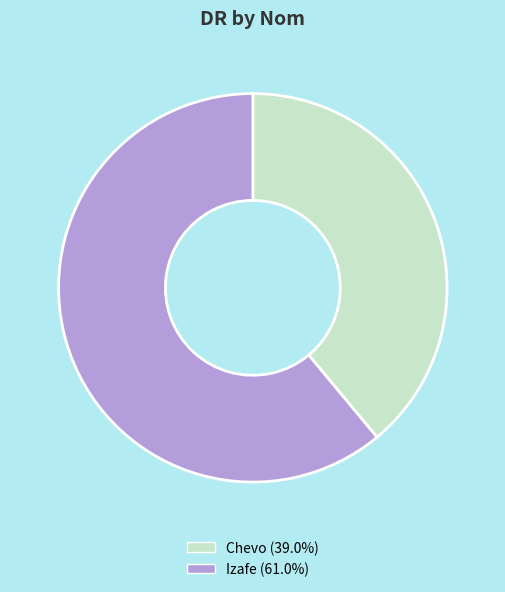

Approximately how many times larger is the value at Izafe (61.0%) compared to Chevo (39.0%)?

1.6